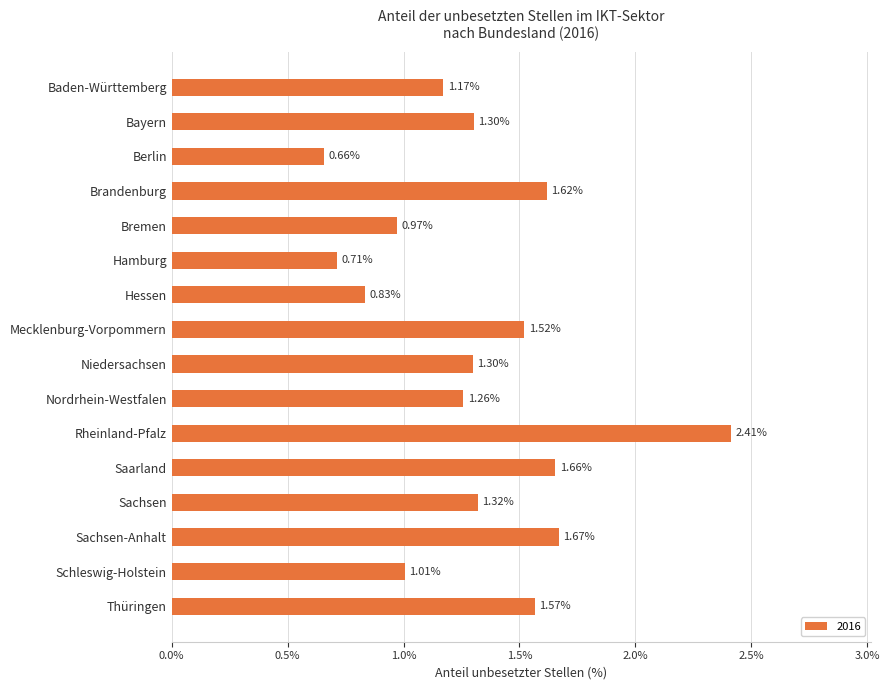

Between Berlin and Rheinland-Pfalz, which is larger?

Rheinland-Pfalz